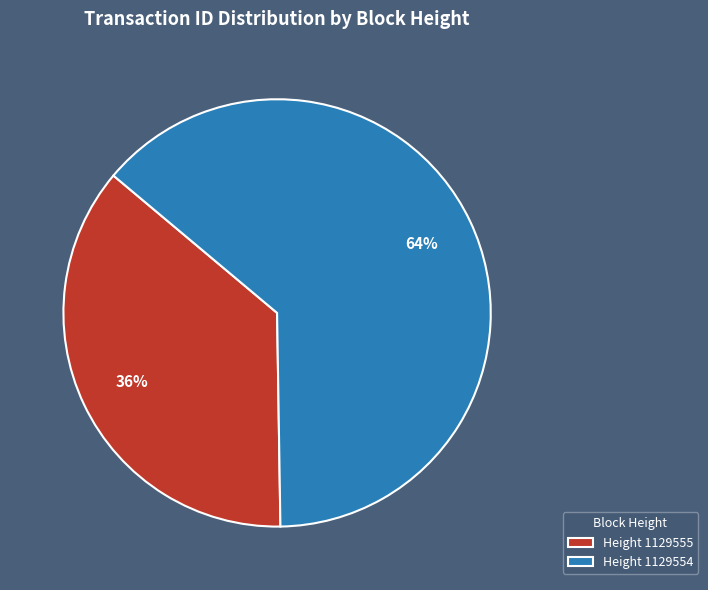

Is there any slice that represents more than half of the pie?

Yes